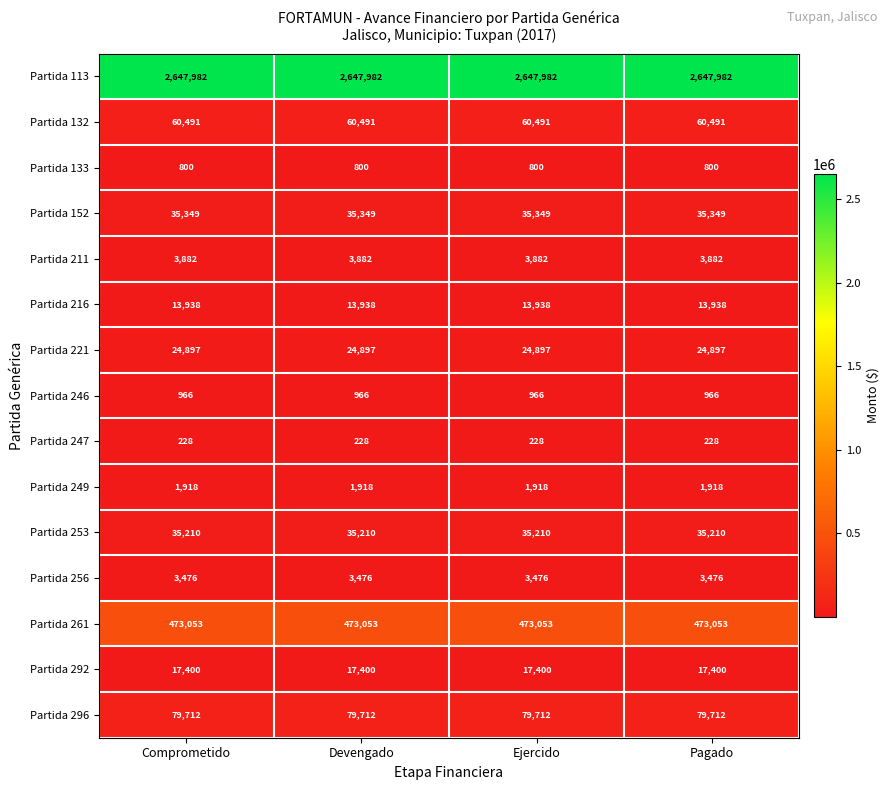

What is the sum of all Partida 256 values?

13904